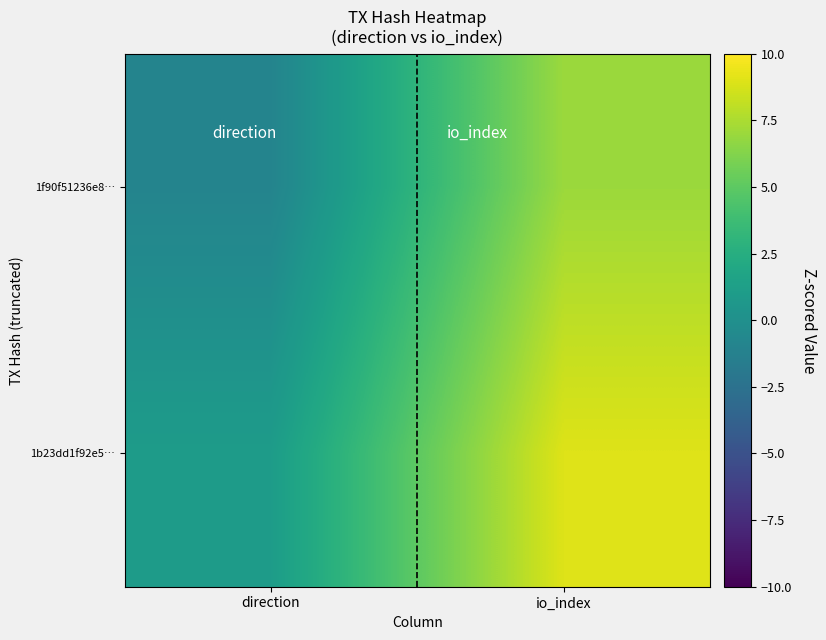

Rank the series by their maximum value, from highest to lowest.

1b23dd1f92e5…, 1f90f51236e8…